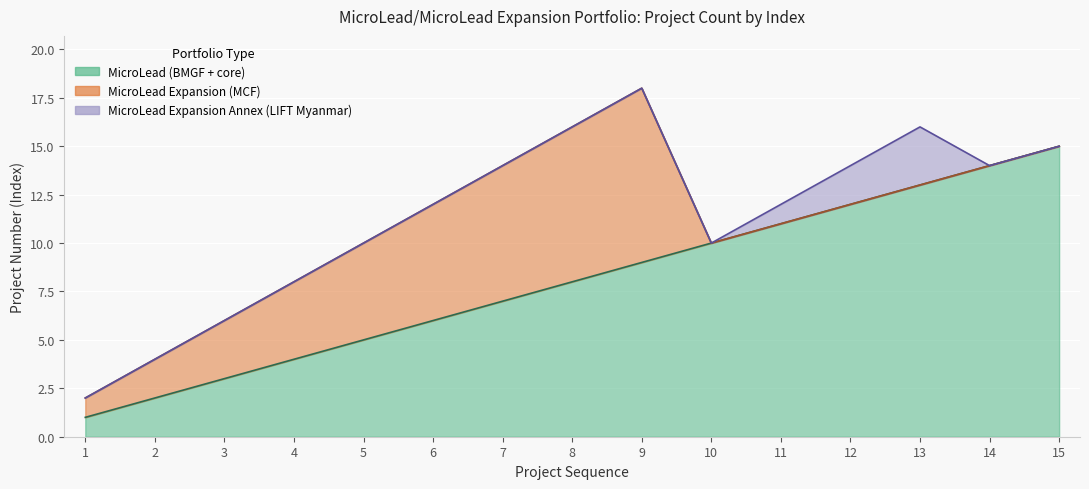

What is the value of the MicroLead Expansion Annex (LIFT Myanmar) point at the 13th from the left?

3